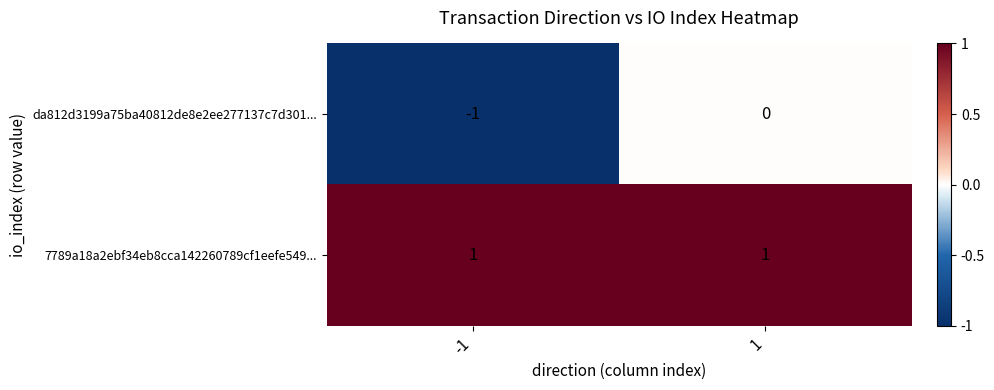

The value of 7789a18a2ebf34eb8cca142260789cf1eefe549... at 1 is 1. True or false?

True